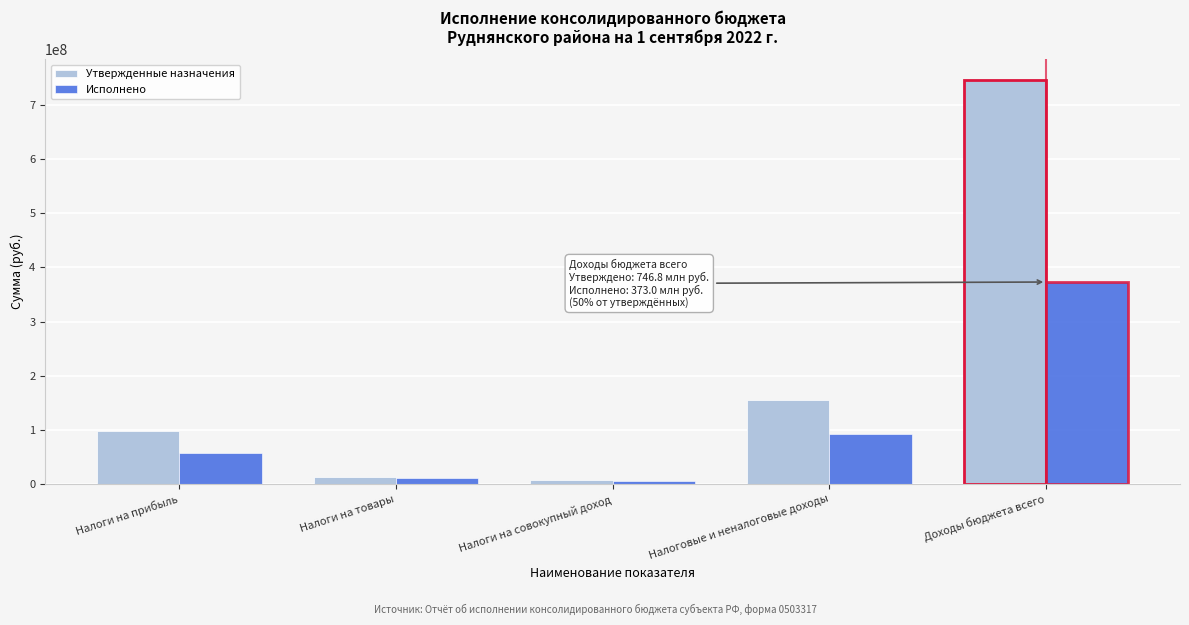

Reading left to right, transcribe all the data shown in this chart.

Утвержденные назначения: 97502500.0	13865300.0	7756200.0	155408900.0	746844994.2
Исполнено: 56750074.4	10365350.0	6106517.7	92451068.5	372970387.3